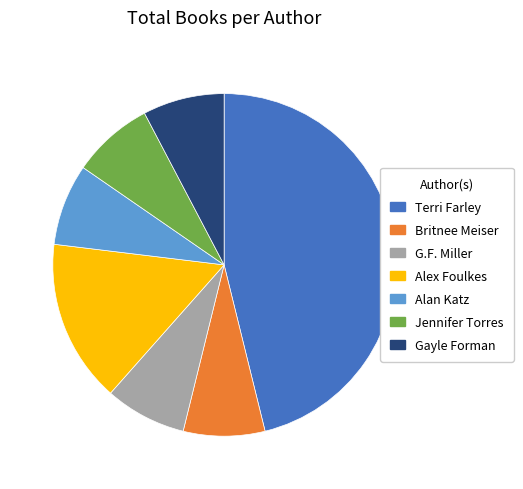

Is it true that Alan Katz is 8% of the pie?

True